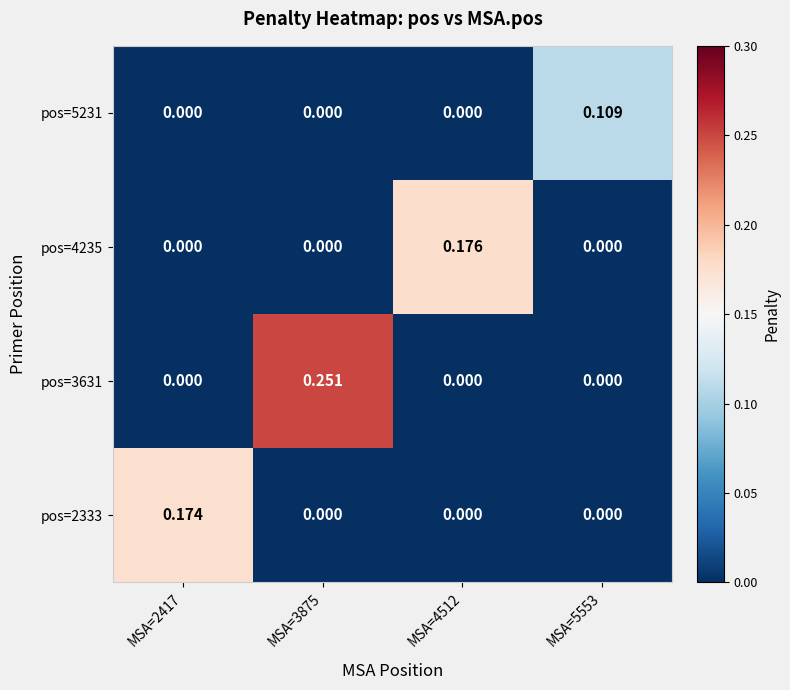

Is the value of pos=5231 at MSA=2417 greater than the value of pos=4235 at MSA=4512?

No